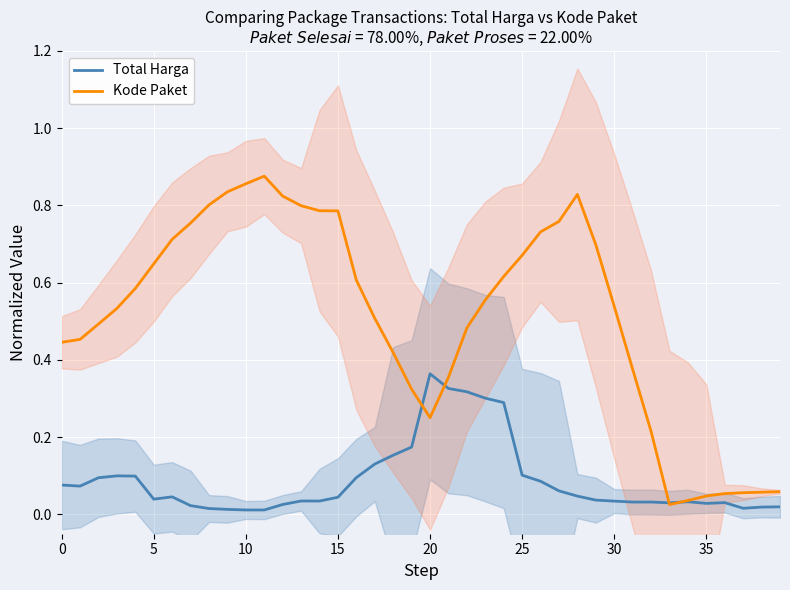

The Total Harga series shows 0.0 at 36. True or false?

True